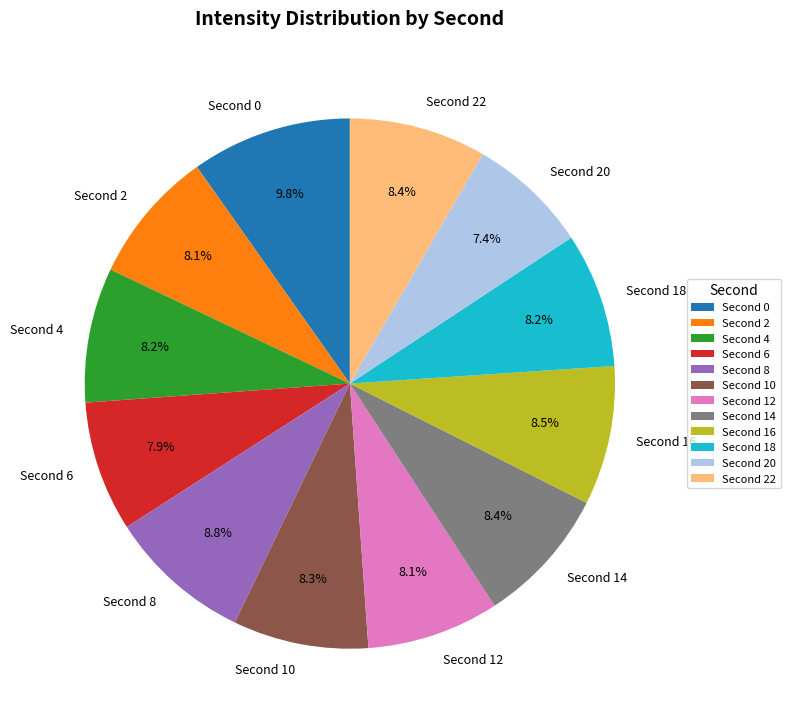

Is there any slice that represents more than half of the pie?

No